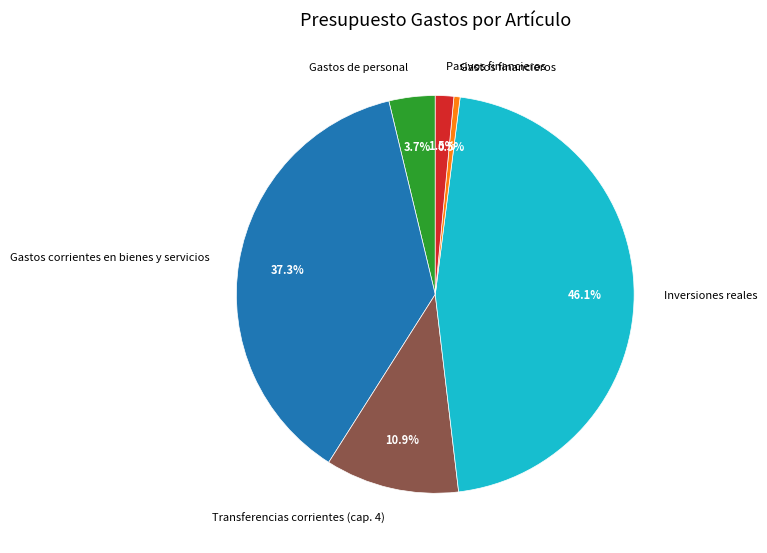

Which category has the smallest portion of the pie?

Gastos financieros